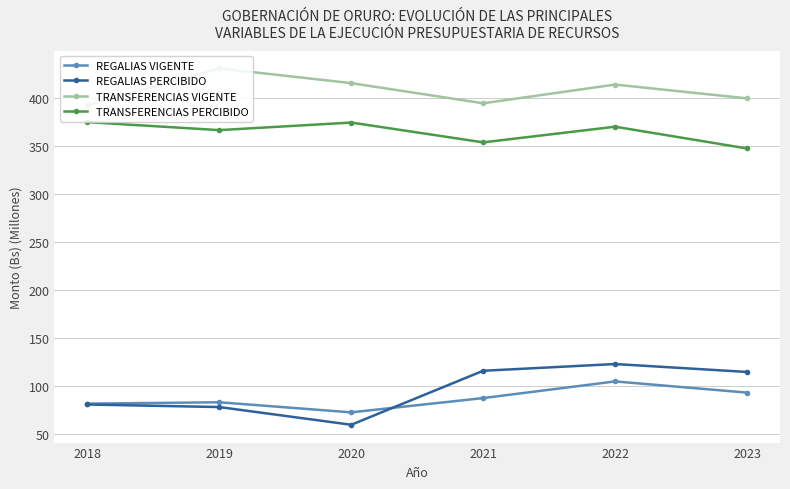

How many interior local peaks does the TRANSFERENCIAS VIGENTE series have?

2